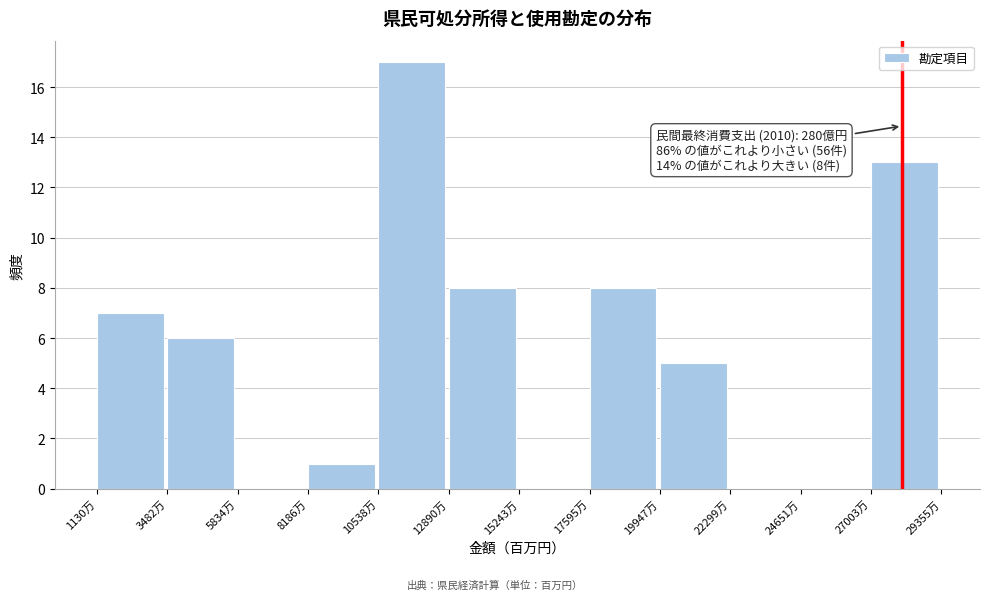

Reading left to right, extract all data points from this chart.

1130万=7	3482万=6	5834万=0	8186万=1	10538万=17	12890万=8	15243万=0	17595万=8	19947万=5	22299万=0	24651万=0	27003万=13